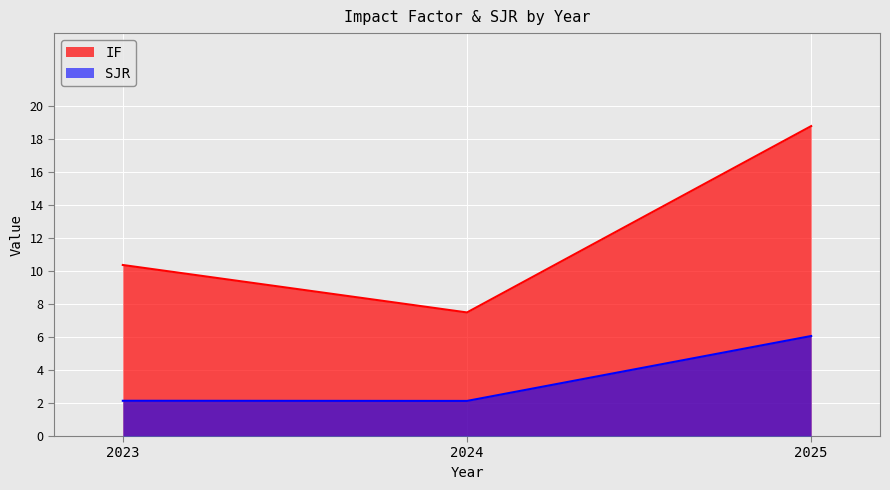

Reading left to right, extract all data points from this chart.

IF: 10.4	7.5	18.8
SJR: 2.1	2.1	6.1